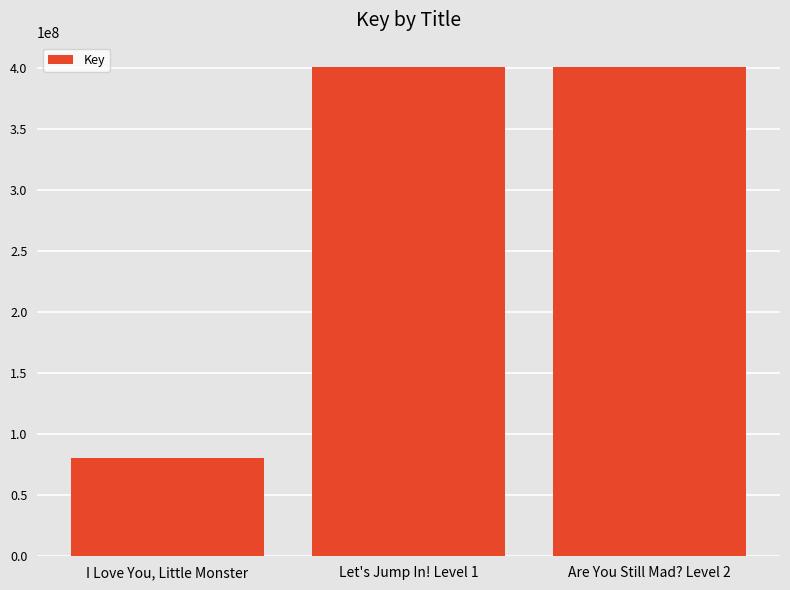

What is the ratio of the value at I Love You, Little Monster to the value at Let's Jump In! Level 1?

0.2